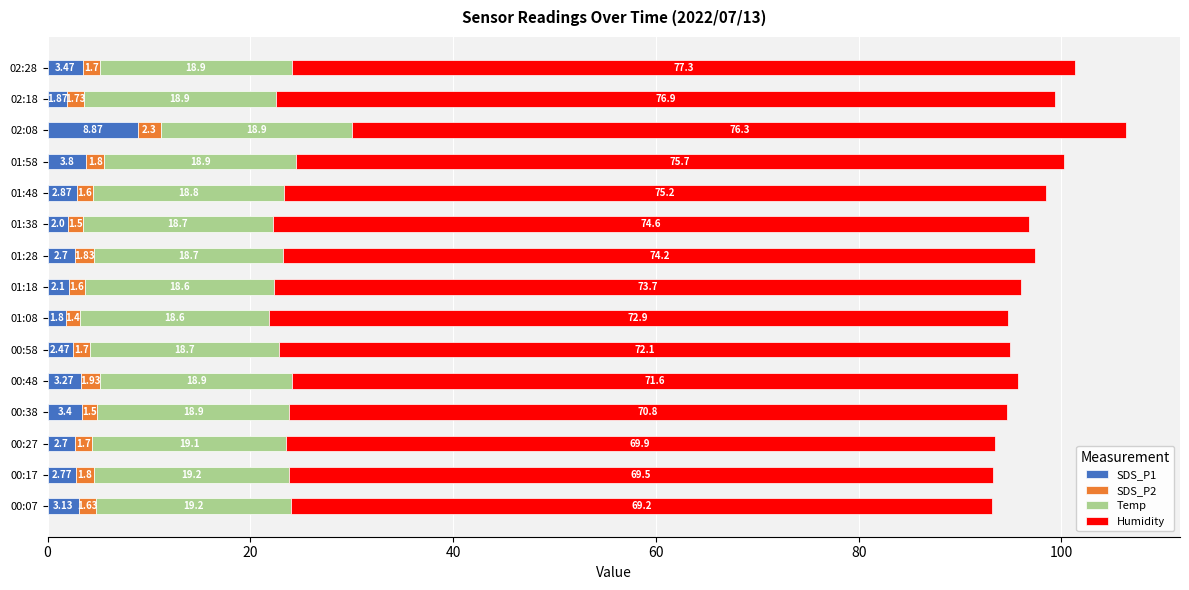

At which category is the sum across all series the highest?

02:08